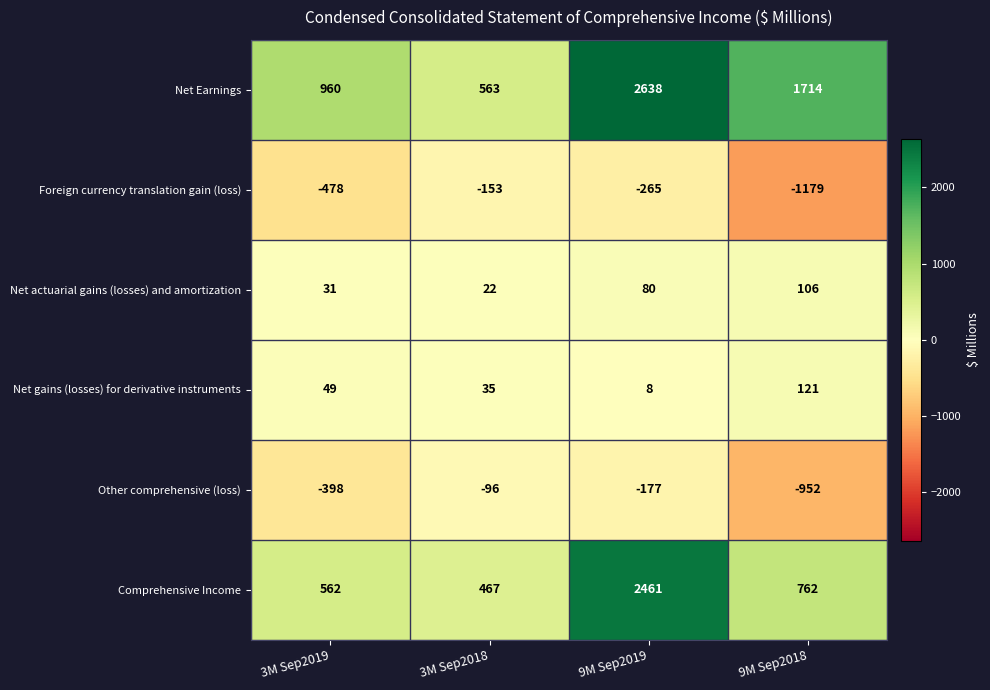

What is the minimum value shown in the chart?

-1179